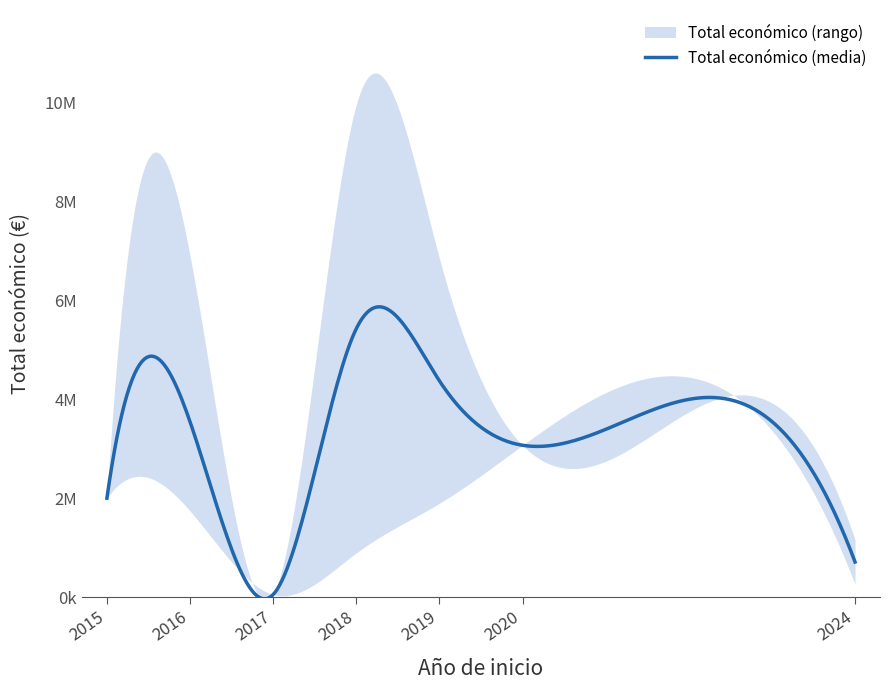

What is the minimum value shown in the chart?

50000